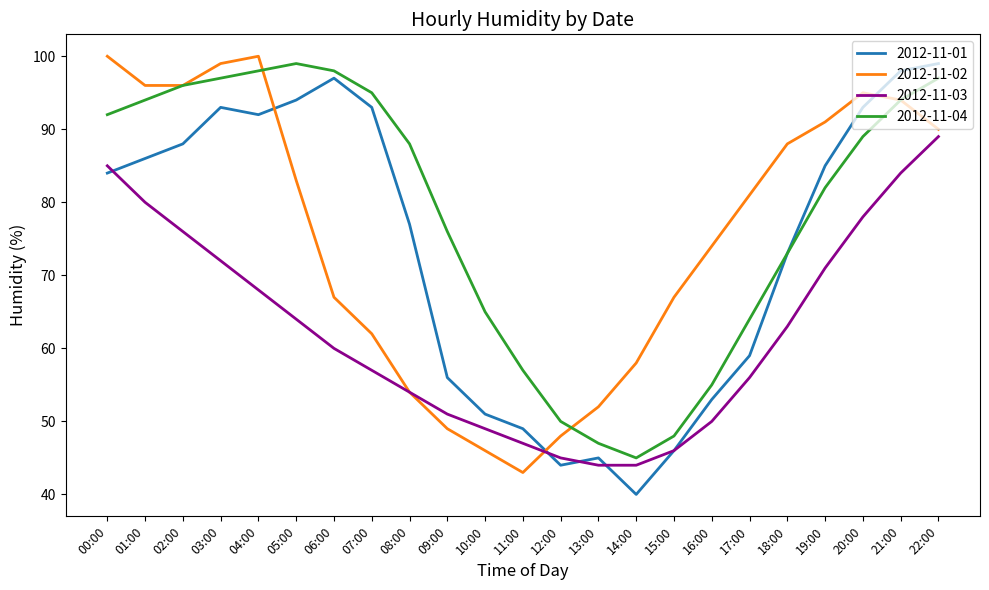

The 2012-11-01 series shows 93 at 07:00. True or false?

True